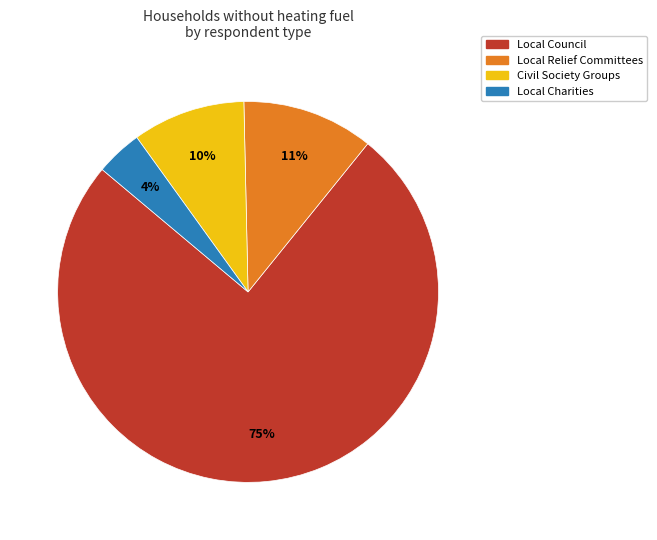

Does any single category account for the majority?

Yes